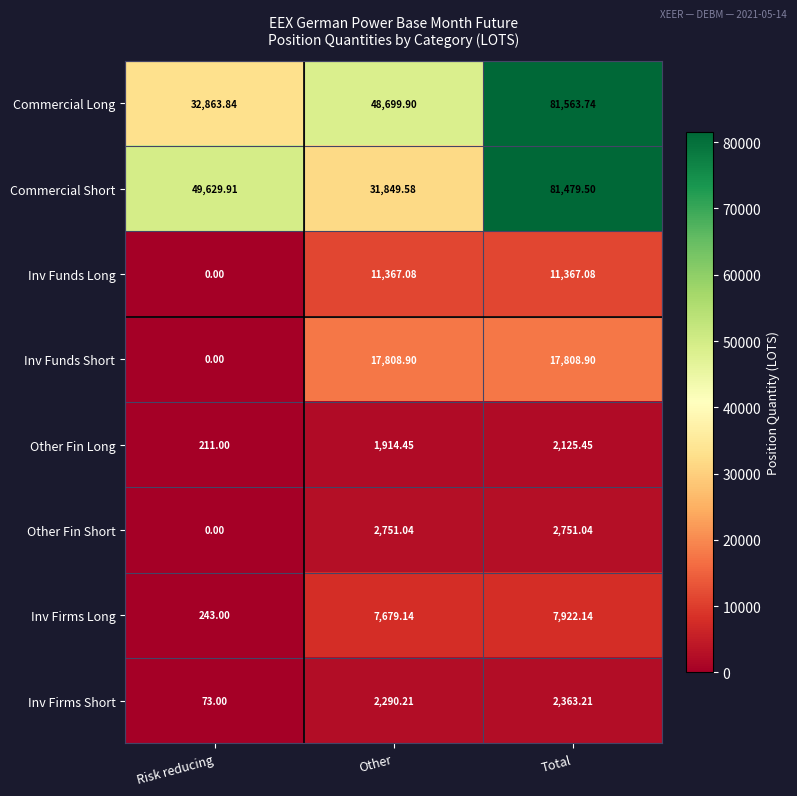

Rank the categories by Other Fin Long value from lowest to highest.

Risk reducing, Other, Total